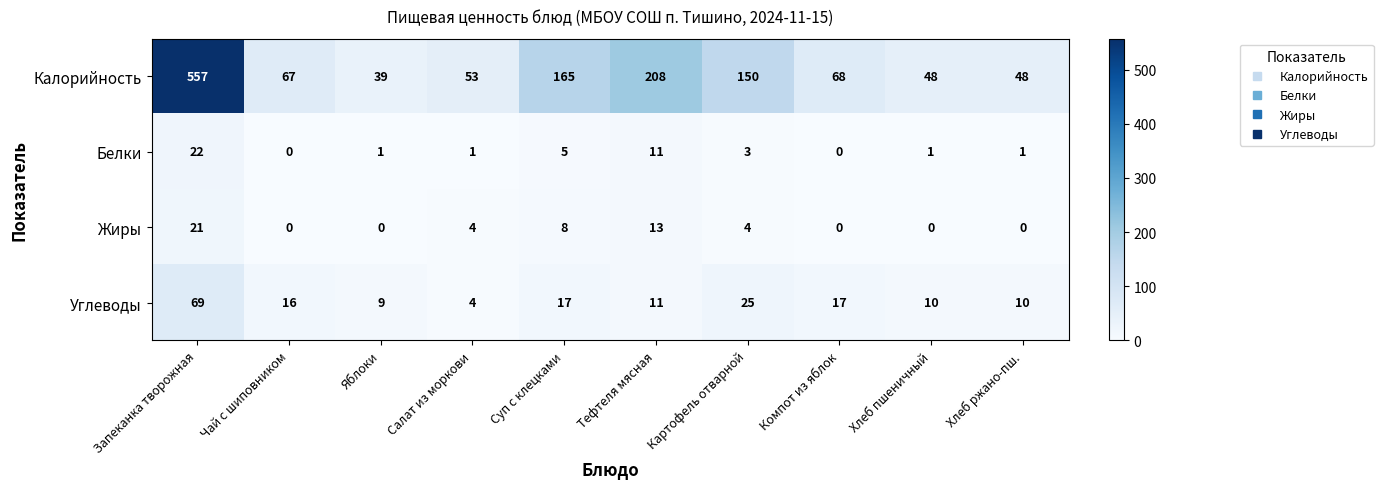

At which category does the chart reach its peak across all series?

Запеканка творожная